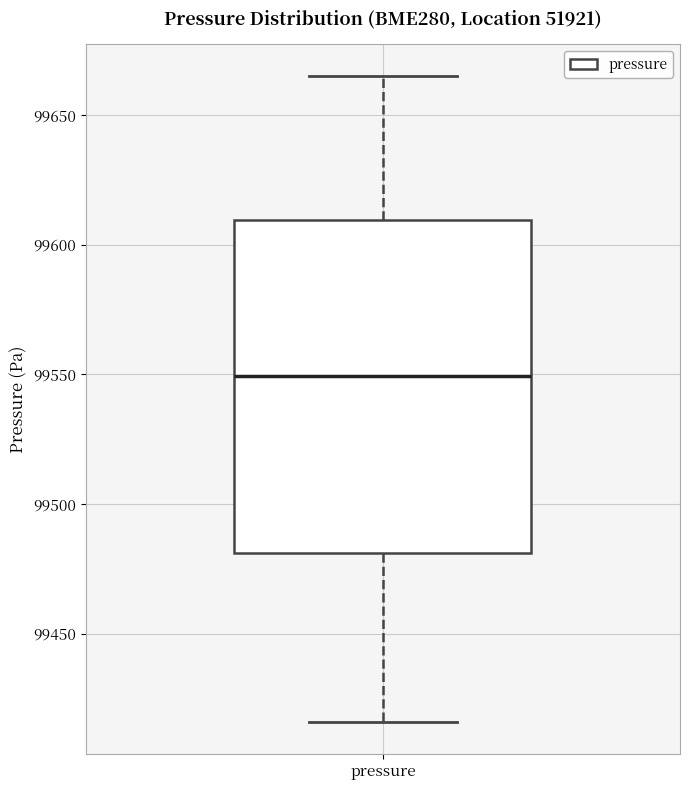

Read this box plot against the y-axis: the position of the median line, the range covered by the box, and the ends of both whiskers. The values are not printed on the chart, so give them approximately, as read against the axis.

median 99550, box 99480 to 99610, whiskers 99415 to 99665